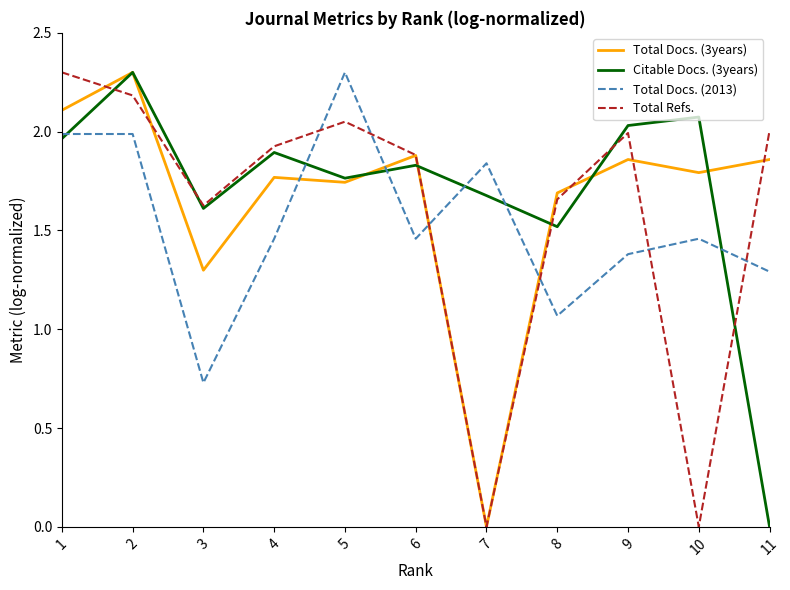

At 5, list the series in order from largest to smallest.

Total Docs. (2013), Total Refs., Citable Docs. (3years), Total Docs. (3years)